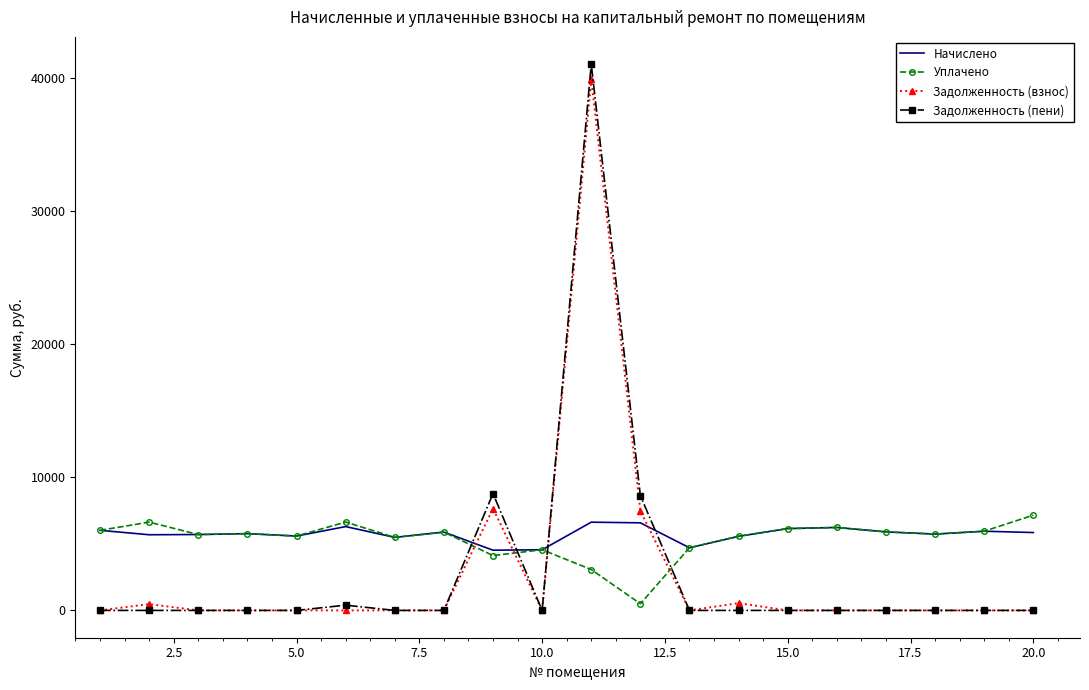

After their last crossing, which series has the higher values: Начислено or Задолженность (взнос)?

Начислено